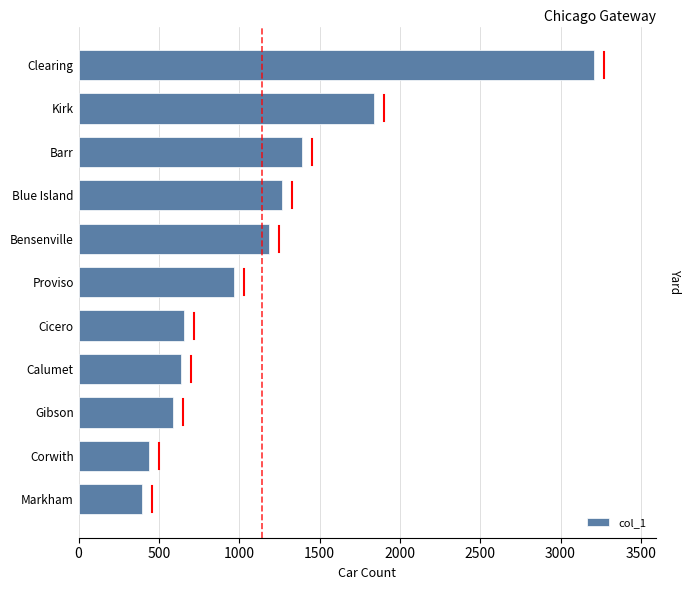

The chart shows a value of 1896 at Bensenville. True or false?

False